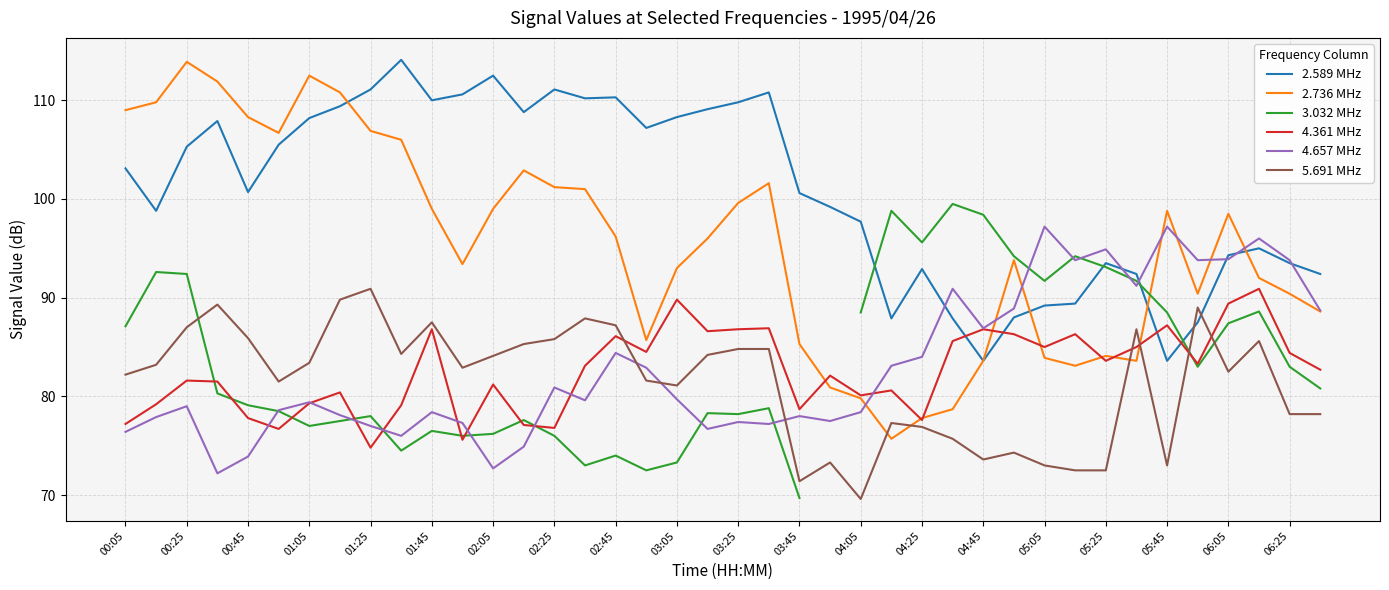

How many values in the 2.589 MHz series are below 103?

20